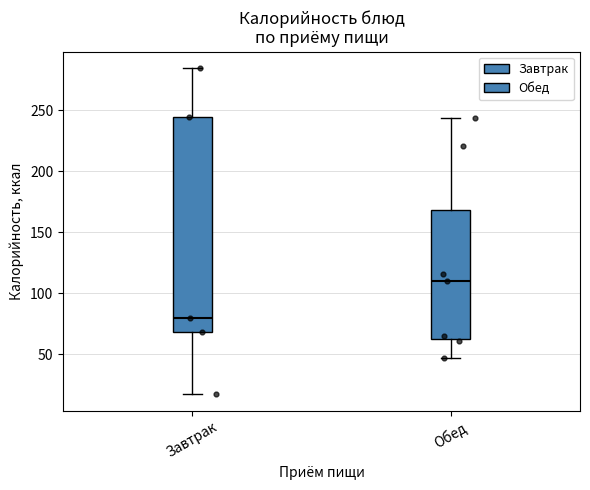

Which box has the lowest median line?

Завтрак